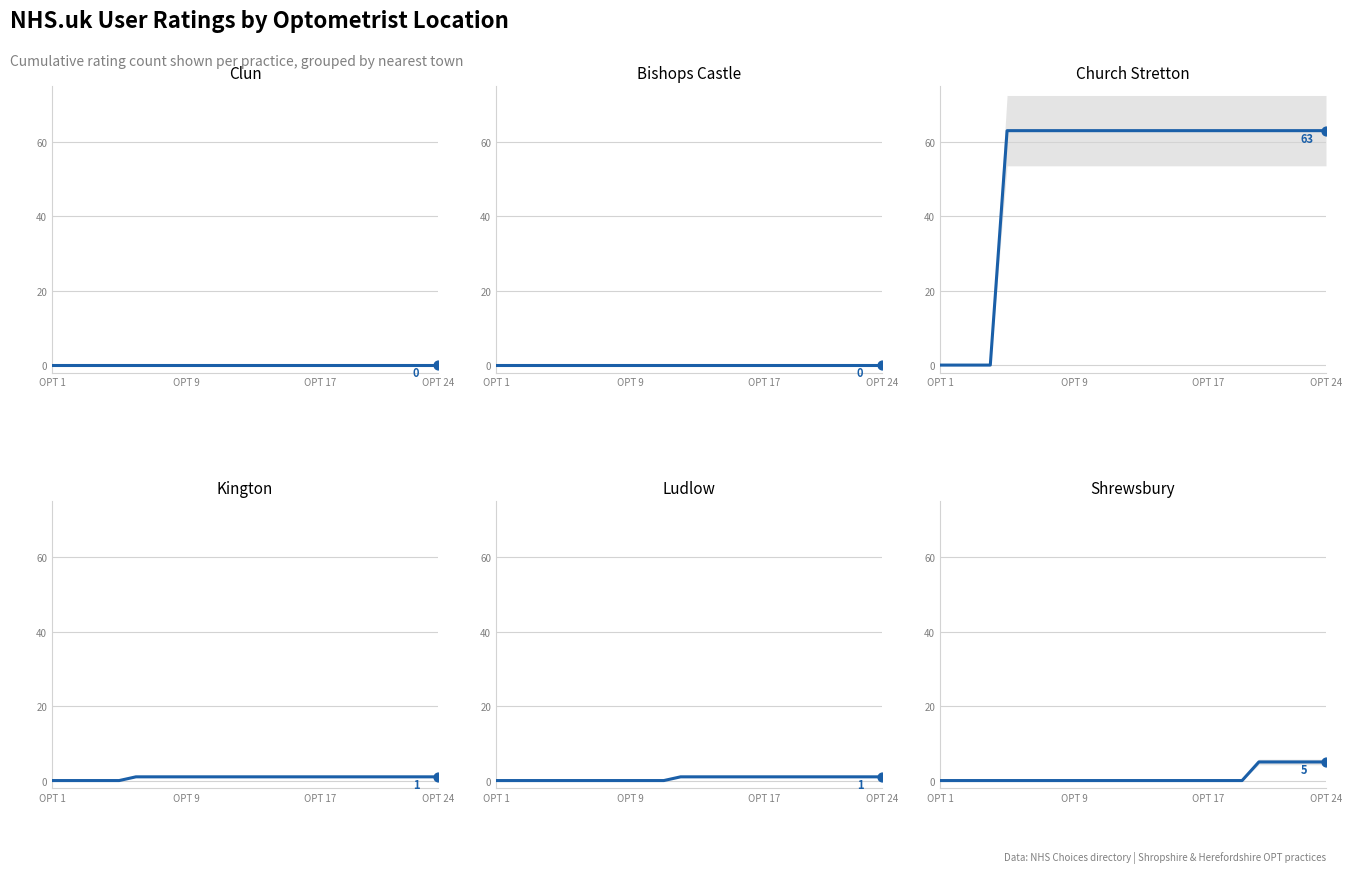

Which series has the largest Y range (max minus min)?

Church Stretton